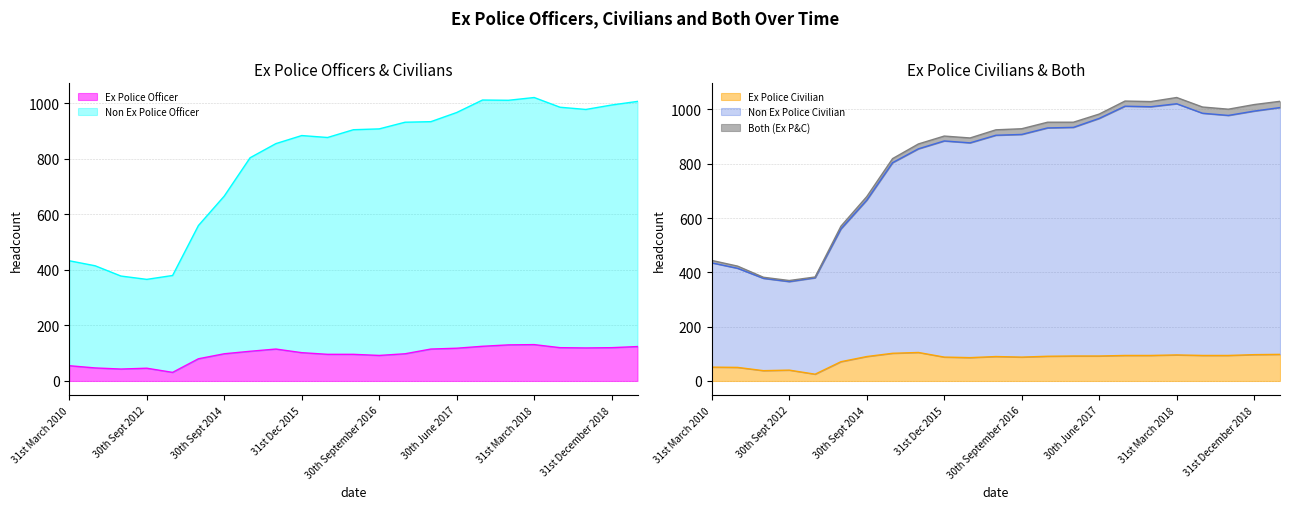

Does the chart have visible grid lines?

Yes